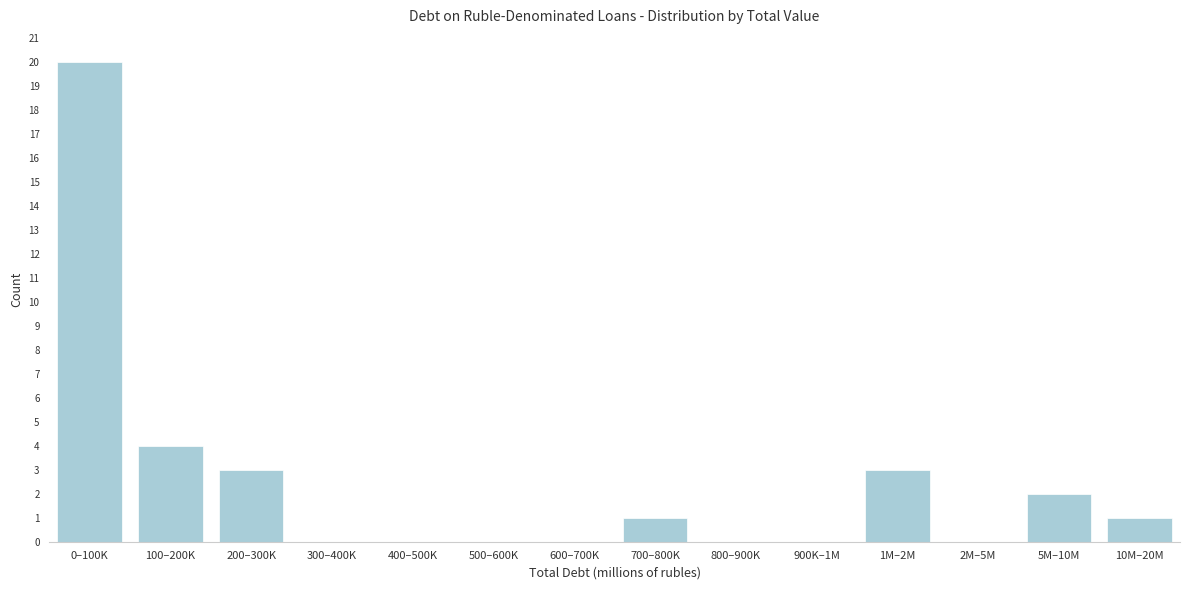

Reading left to right, list all the values displayed in this chart.

0–100K=20	100–200K=4	200–300K=3	300–400K=0	400–500K=0	500–600K=0	600–700K=0	700–800K=1	800–900K=0	900K–1M=0	1M–2M=3	2M–5M=0	5M–10M=2	10M–20M=1